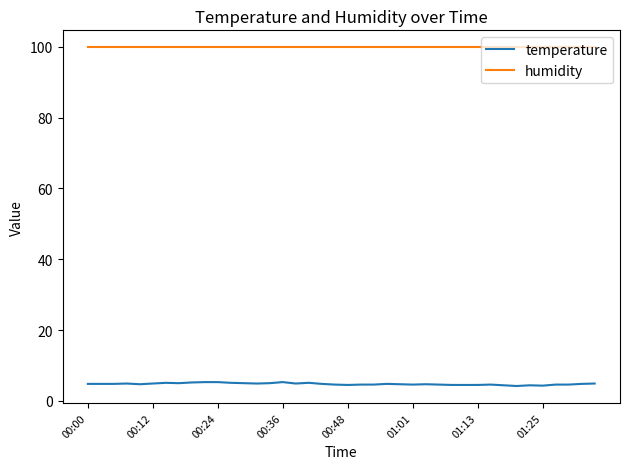

What are all the series names shown in the legend?

temperature, humidity